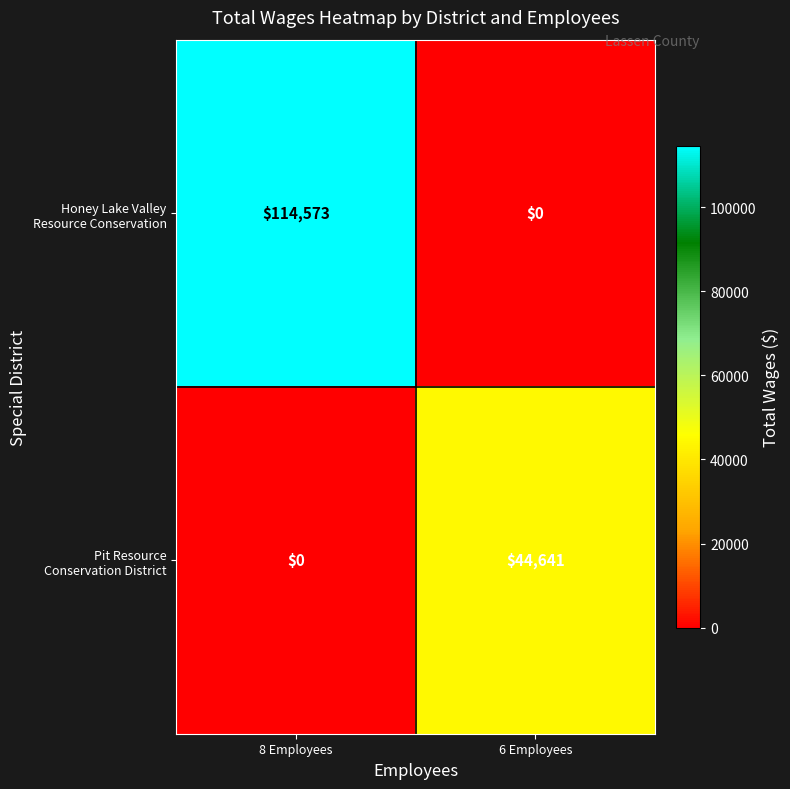

At which category is the sum across all series the highest?

8 Employees